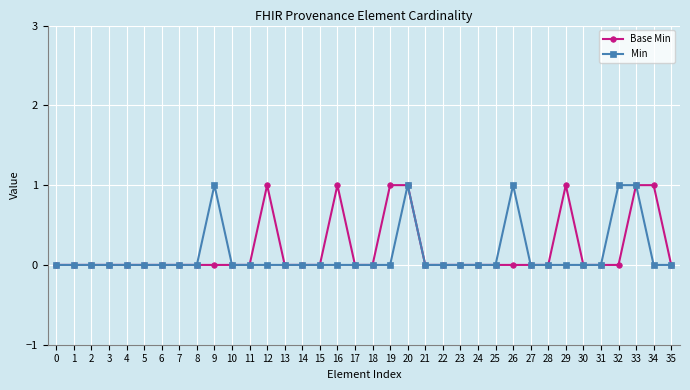

True or false: Base Min has a value of 2 at 20.

False